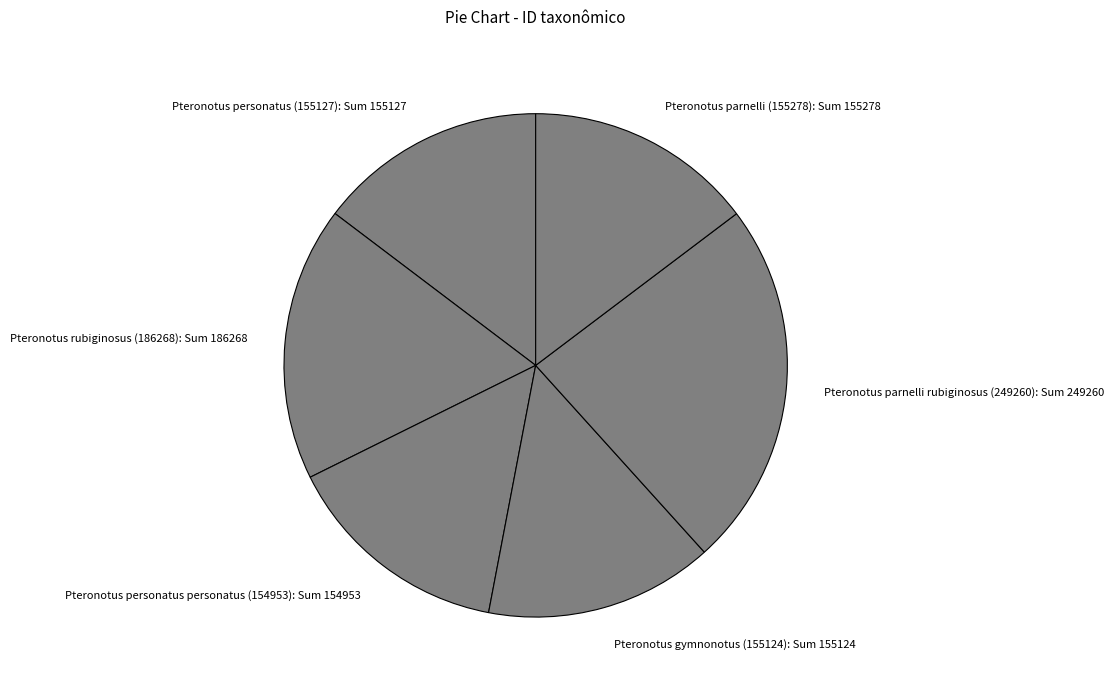

How many slices are in this pie chart?

6